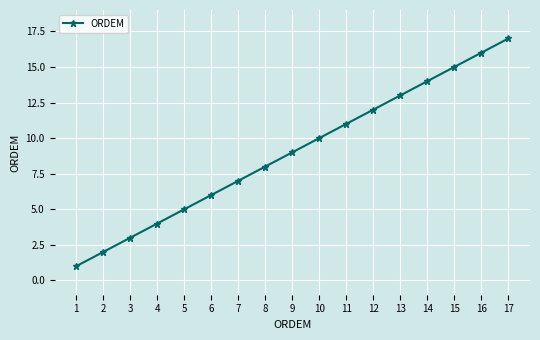

How many data points are less than 9?

8